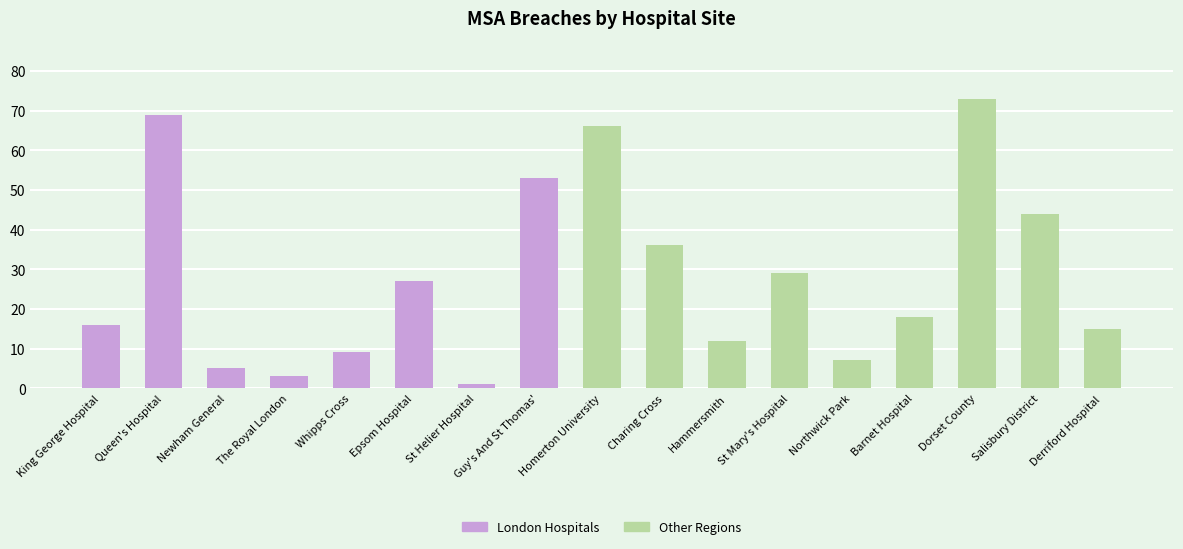

Are the bars horizontal?

No